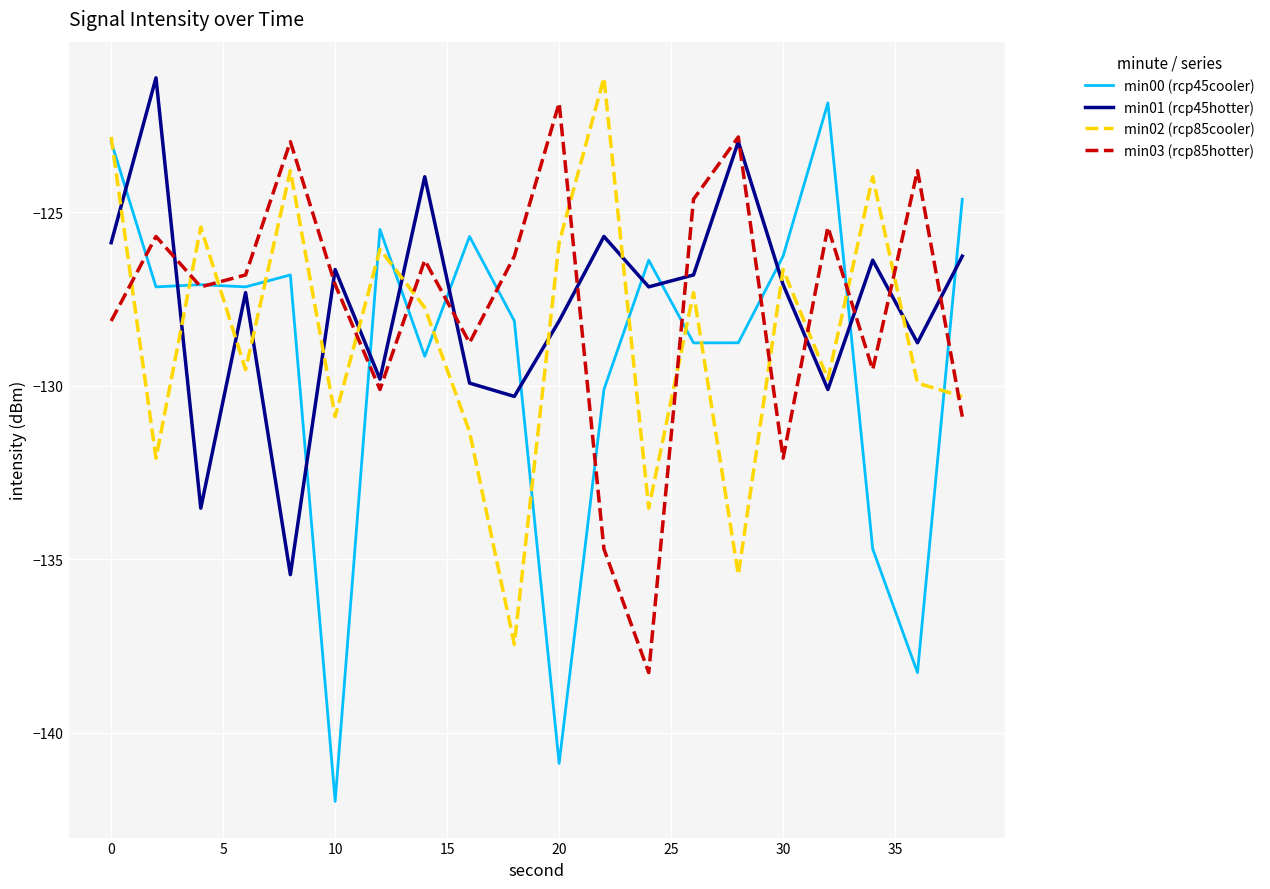

What is the maximum value shown in the chart?

-121.1